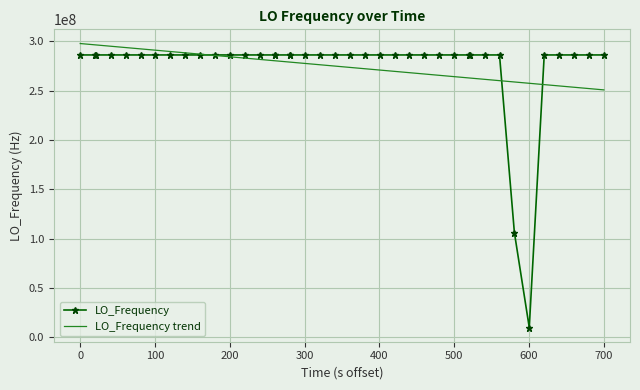

True or false: LO_Frequency has more than 0 interior local peaks.

True